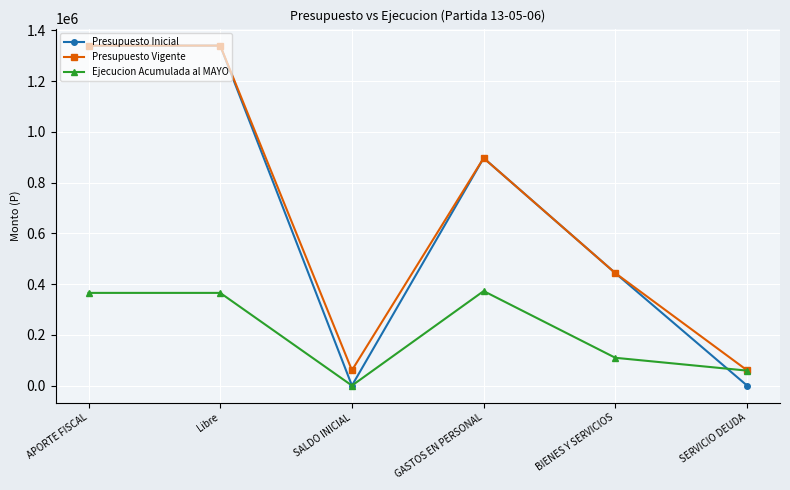

What is the value of the Ejecucion Acumulada al MAYO point at the 6th from the left?

58974